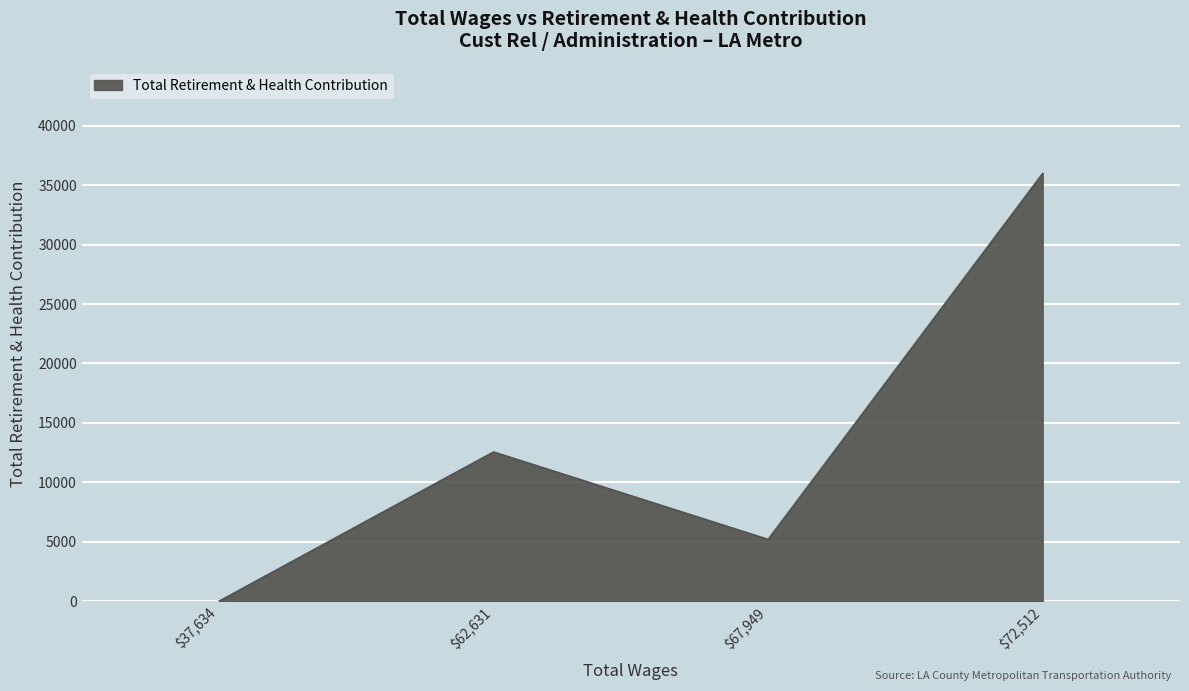

Rank the categories by value from highest to lowest.

$72,512, $62,631, $67,949, $37,634